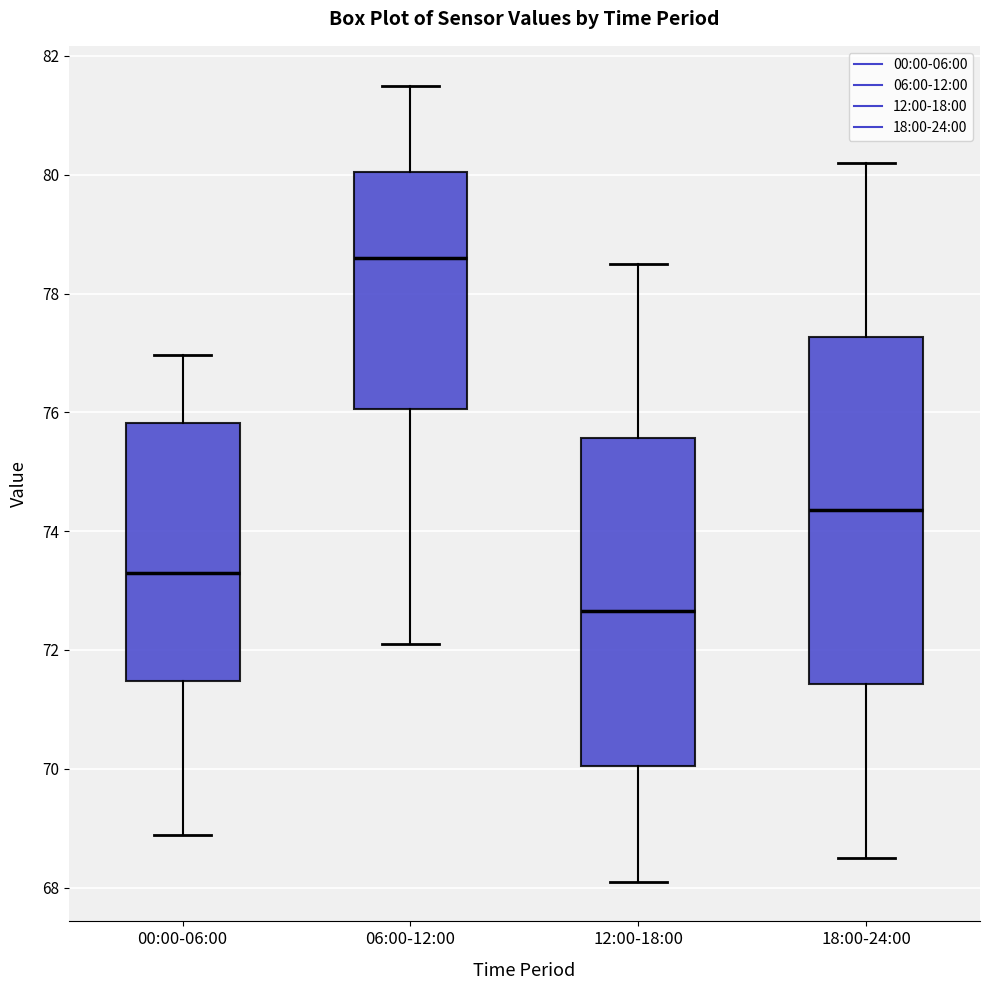

Reading left to right, read every box against the y-axis: the position of its median line, the range the box covers, and the ends of its whiskers. The values are not printed on the chart, so give them approximately, as read against the axis.

00:00-06:00: median 73.2, box 71.4 to 75.8, whiskers 68.8 to 77.0
06:00-12:00: median 78.6, box 76.0 to 80.0, whiskers 72.2 to 81.6
12:00-18:00: median 72.6, box 70.0 to 75.6, whiskers 68.2 to 78.6
18:00-24:00: median 74.4, box 71.4 to 77.2, whiskers 68.6 to 80.2